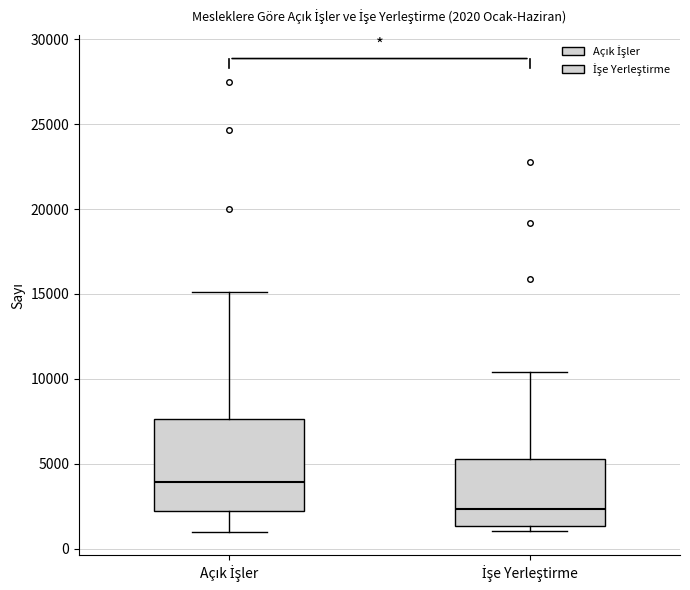

Which box's median line is the highest?

Açık İşler